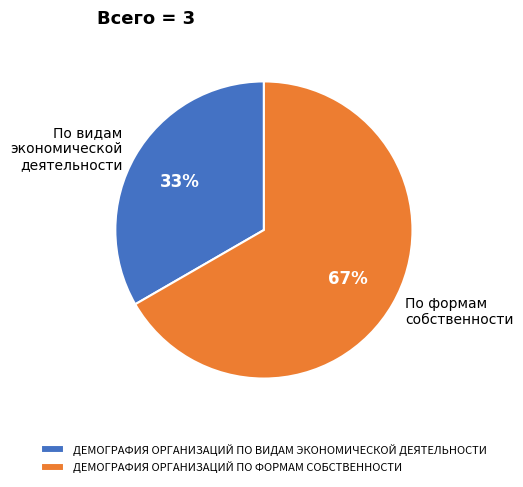

Between ДЕМОГРАФИЯ ОРГАНИЗАЦИЙ ПО ФОРМАМ СОБСТВЕННОСТИ and ДЕМОГРАФИЯ ОРГАНИЗАЦИЙ ПО ВИДАМ ЭКОНОМИЧЕСКОЙ ДЕЯТЕЛЬНОСТИ, which is larger?

ДЕМОГРАФИЯ ОРГАНИЗАЦИЙ ПО ФОРМАМ СОБСТВЕННОСТИ